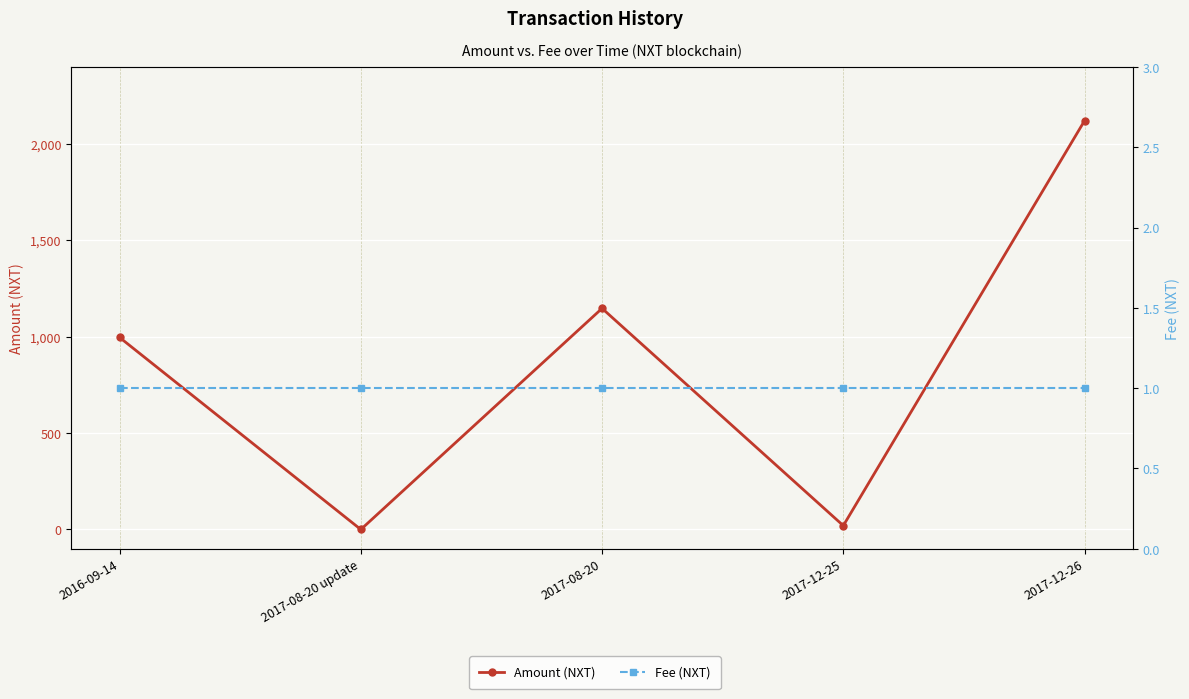

What is the difference between the second highest and second lowest values in the Amount (NXT) series?

1127.3